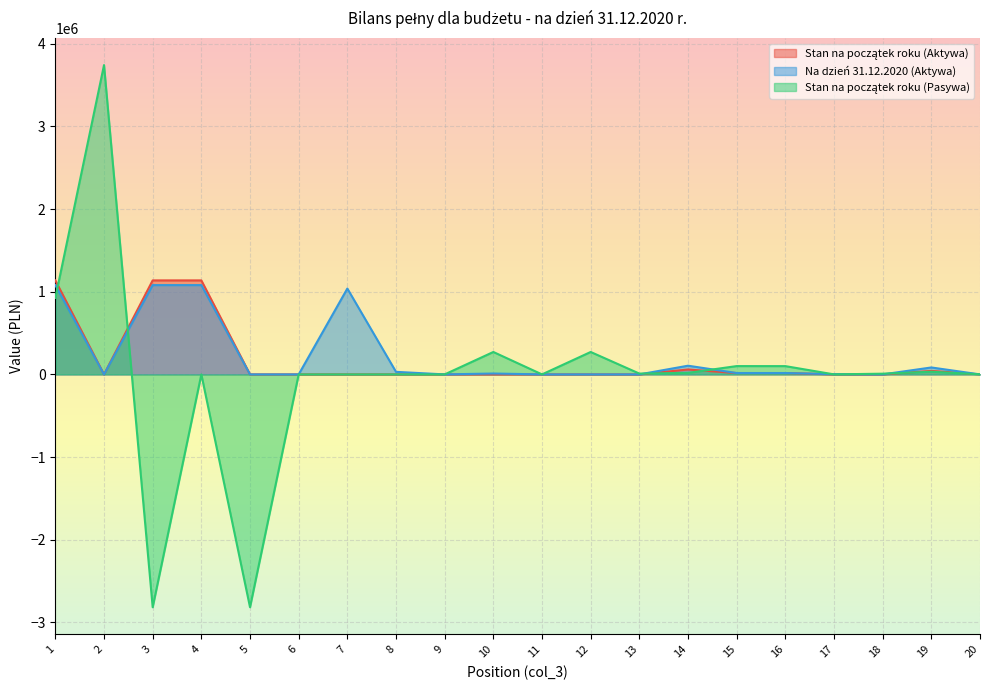

What are all the series names shown in the legend?

Stan na początek roku (Aktywa), Na dzień 31.12.2020 (Aktywa), Stan na początek roku (Pasywa)